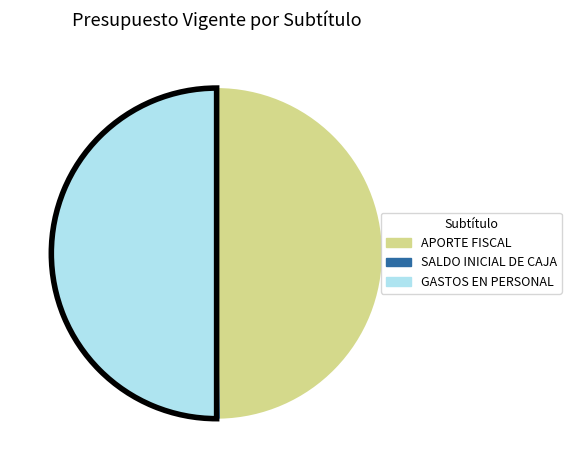

Which has a higher value, SALDO INICIAL DE CAJA or GASTOS EN PERSONAL?

GASTOS EN PERSONAL